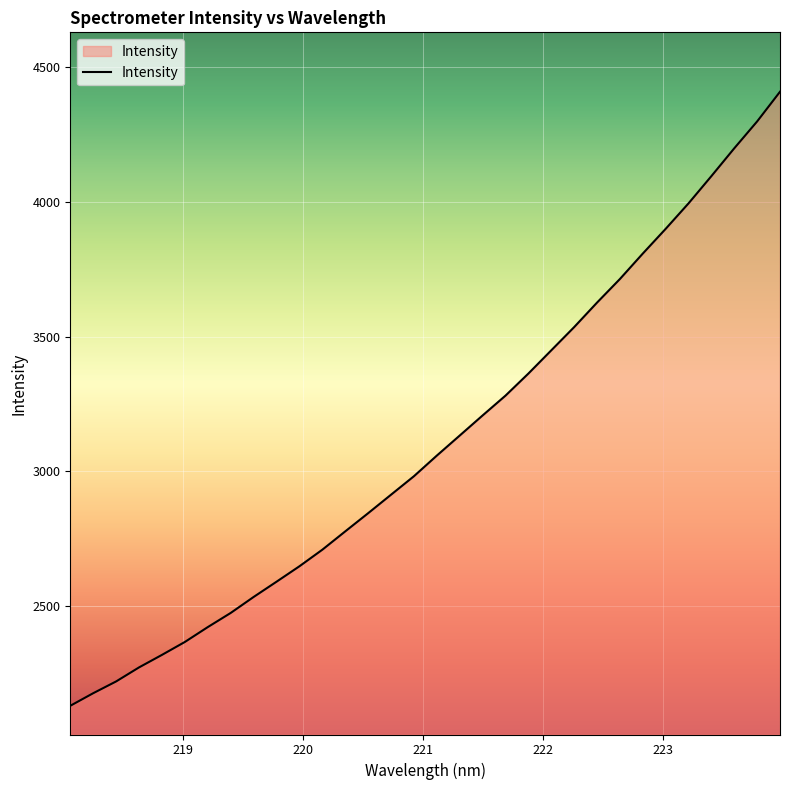

What is the greatest value displayed?

4408.2